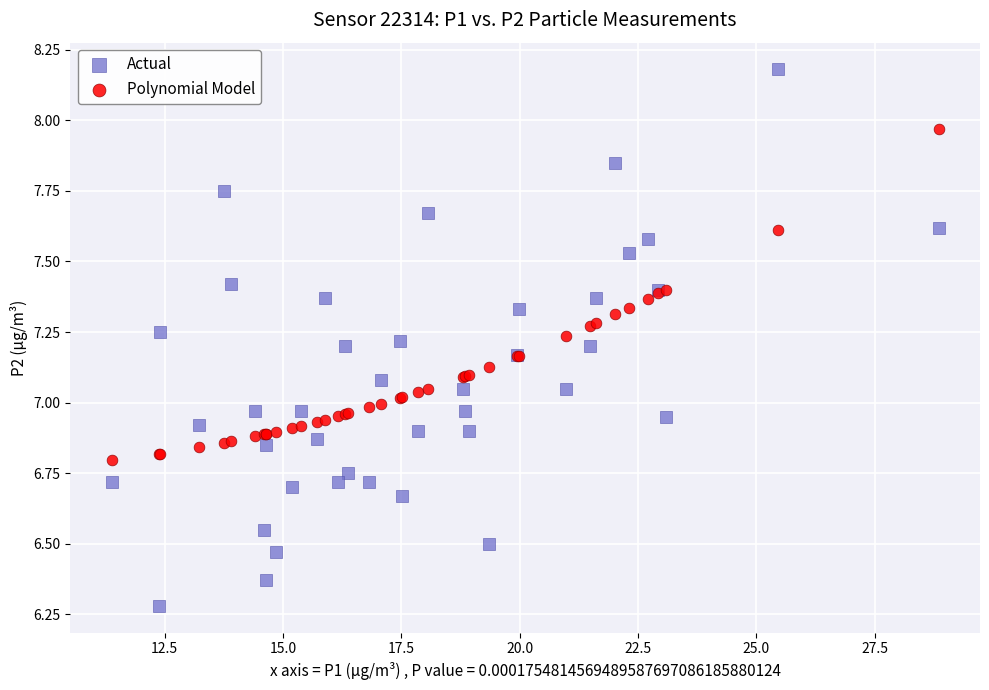

Which series contains the highest Y value?

Actual